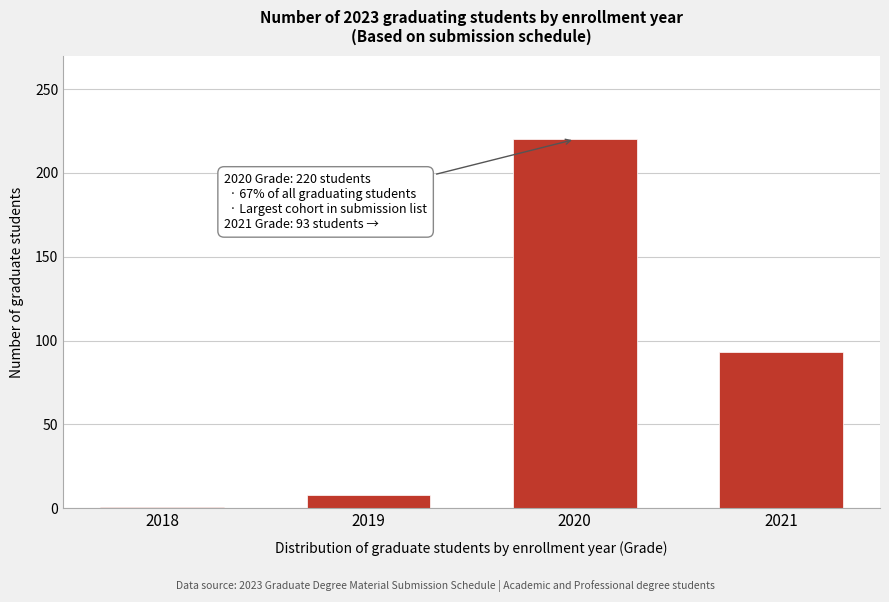

Reading right to left, extract all data points from this chart.

93	220	8	1